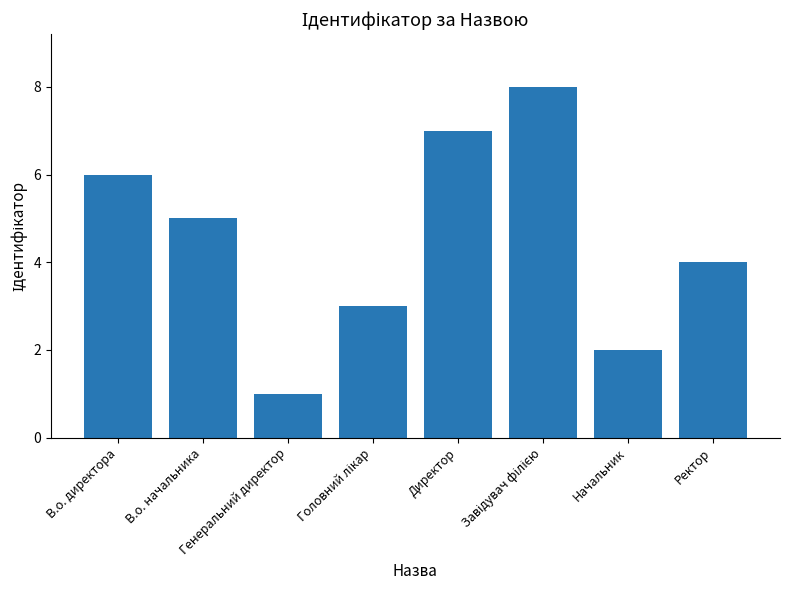

What is the value of the 2nd bar from the left?

5